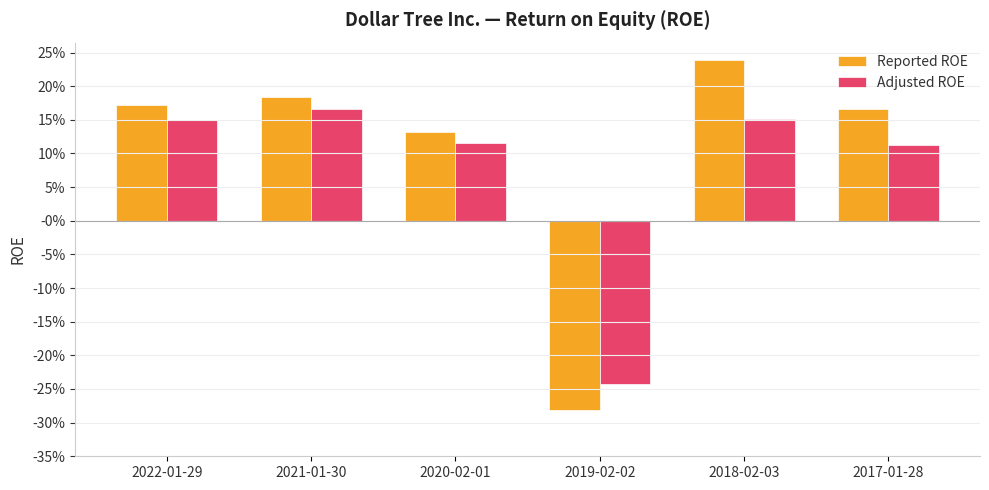

Which series has the largest total across all categories?

Reported ROE